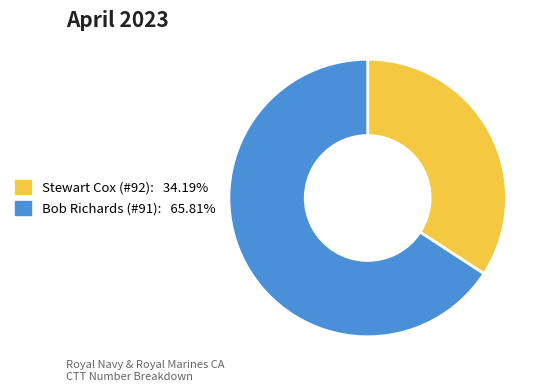

How many segments does this pie chart have?

2